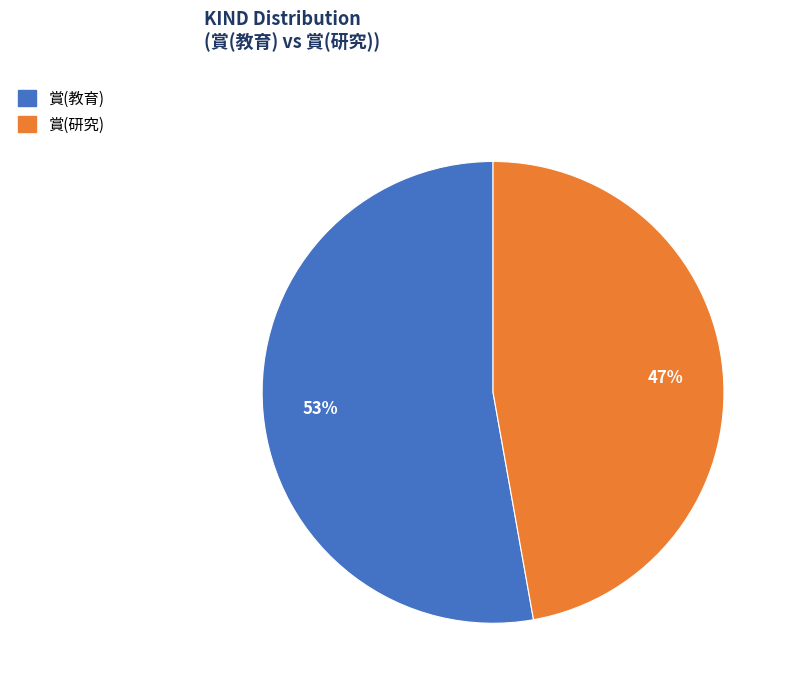

Is the sum of 賞(研究) and 賞(教育) greater than half?

Yes